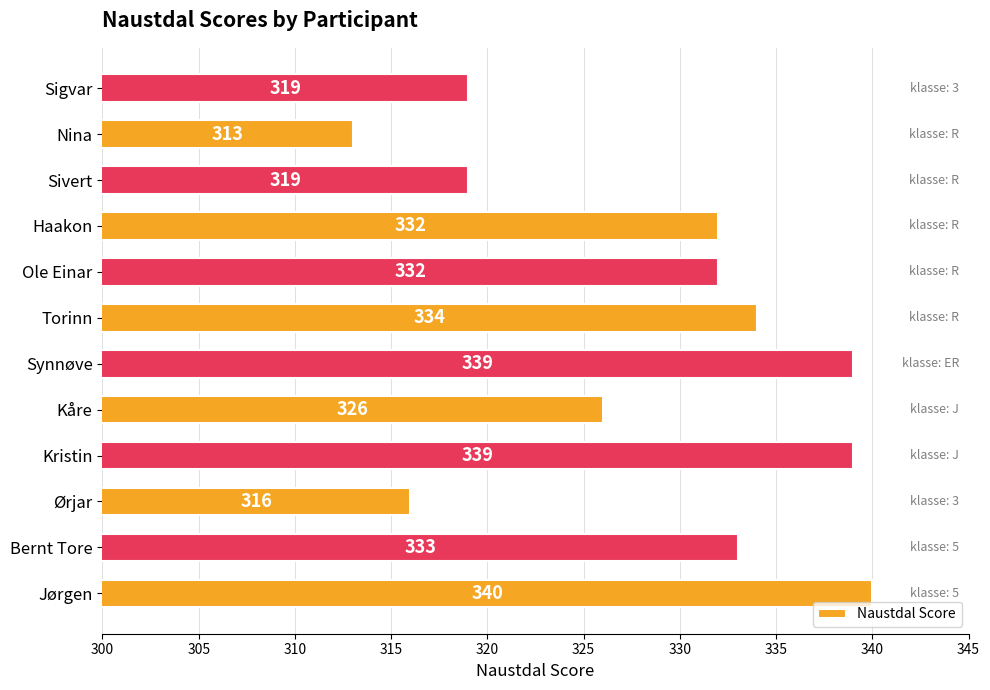

How many data points are less than 332?

5